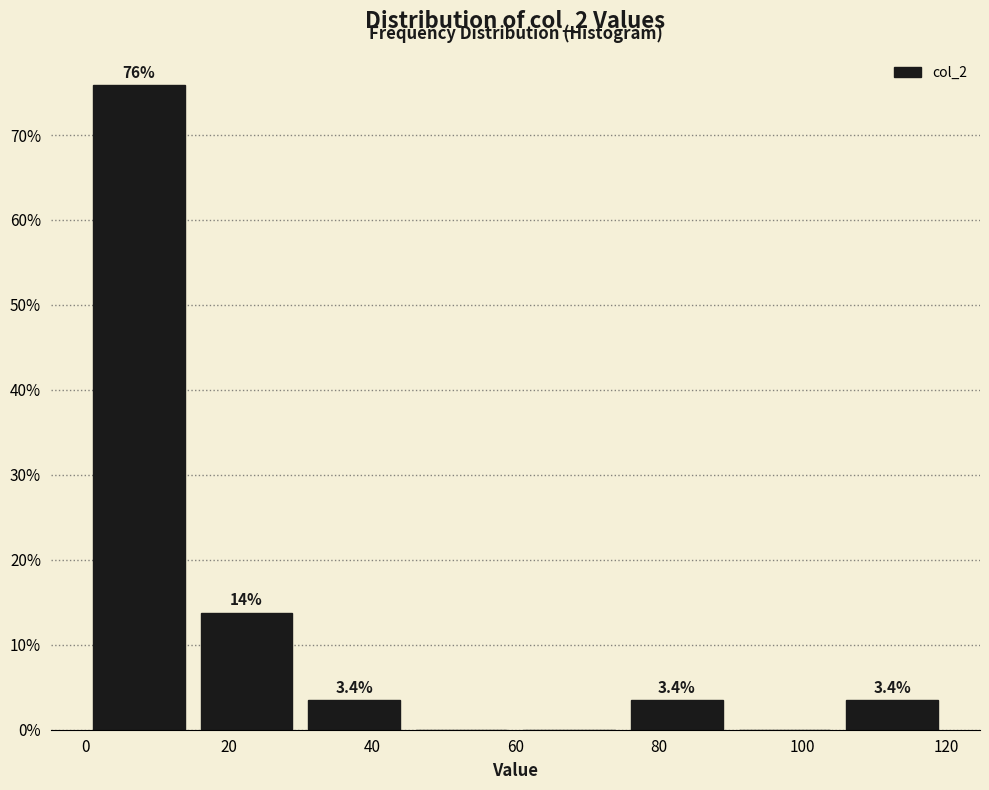

Which range on the x-axis has the tallest bar?

0 to 15